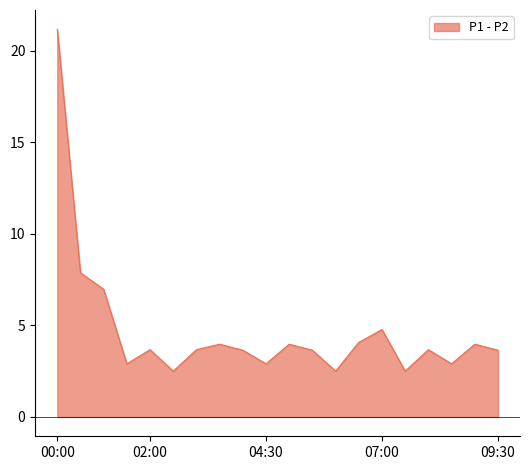

What is the difference between the maximum and minimum values?

18.7